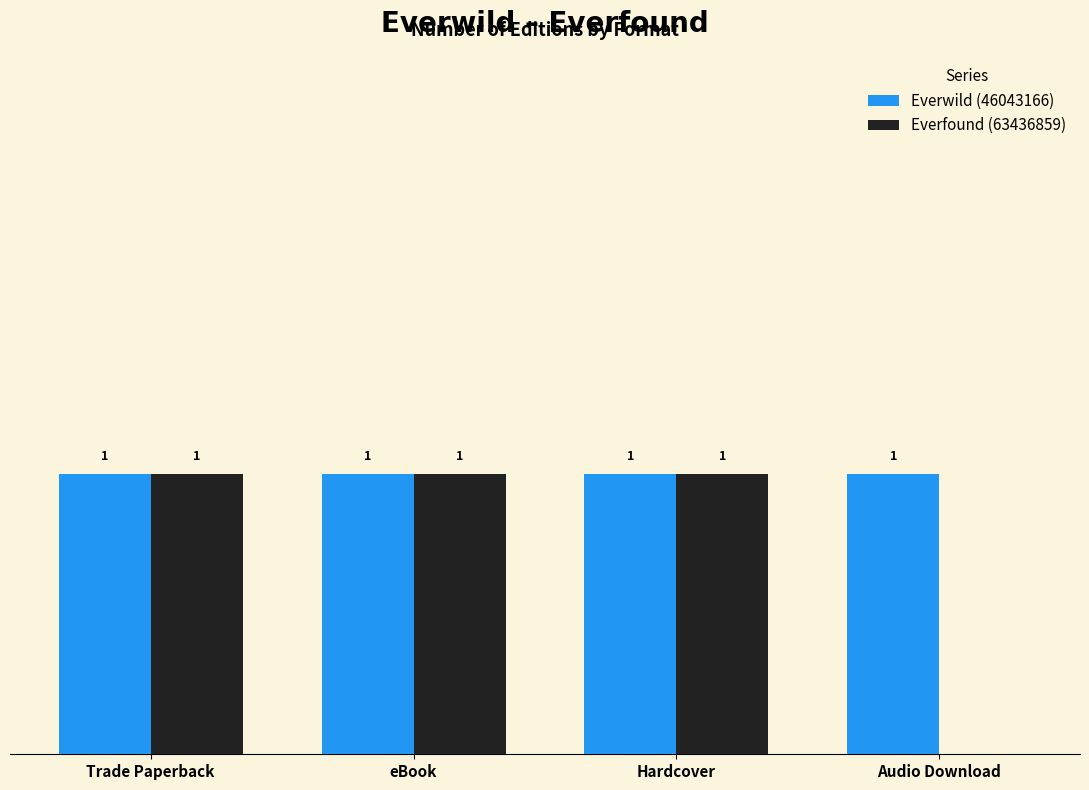

Which series changed the most between eBook and Audio Download?

Everfound (63436859)